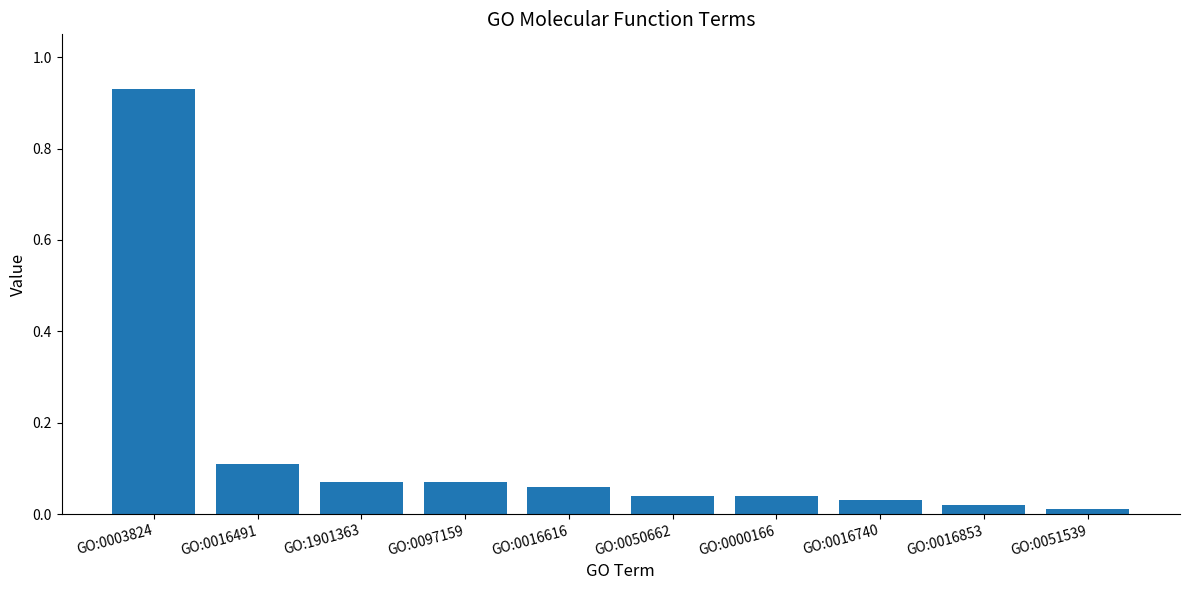

How many distinct data groups are displayed?

1